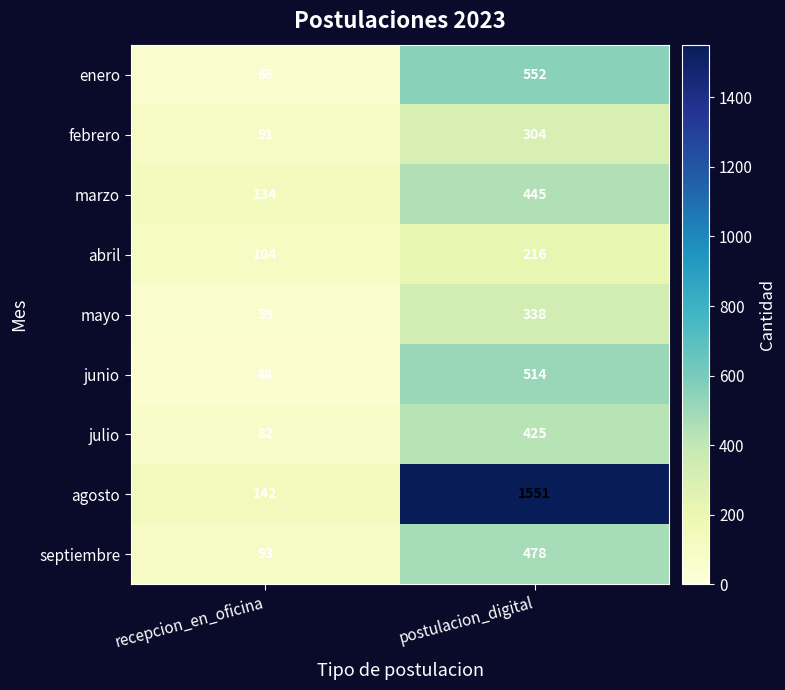

How many categories are shown in the chart?

2